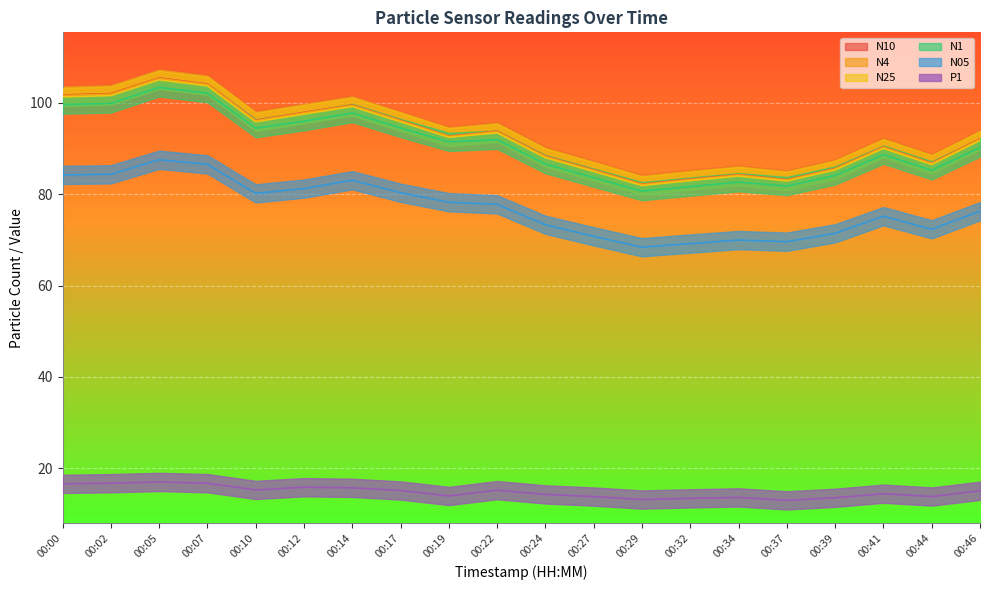

In N10, how many points are lower than both neighbors (excluding endpoints)?

5